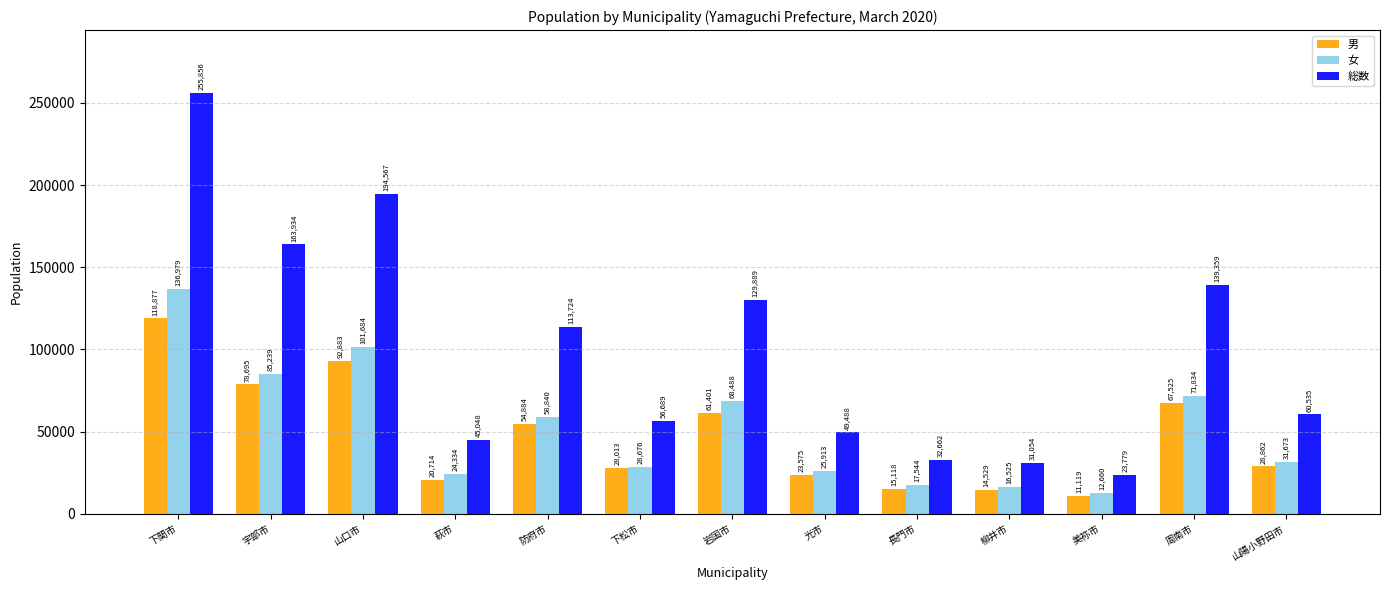

True or false: 女 has a value of 50555 at 下松市.

False